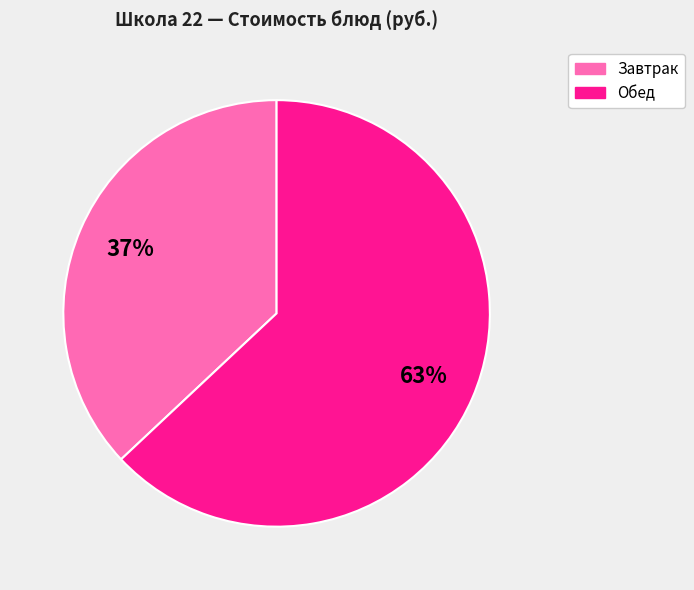

Does any single category account for the majority?

Yes